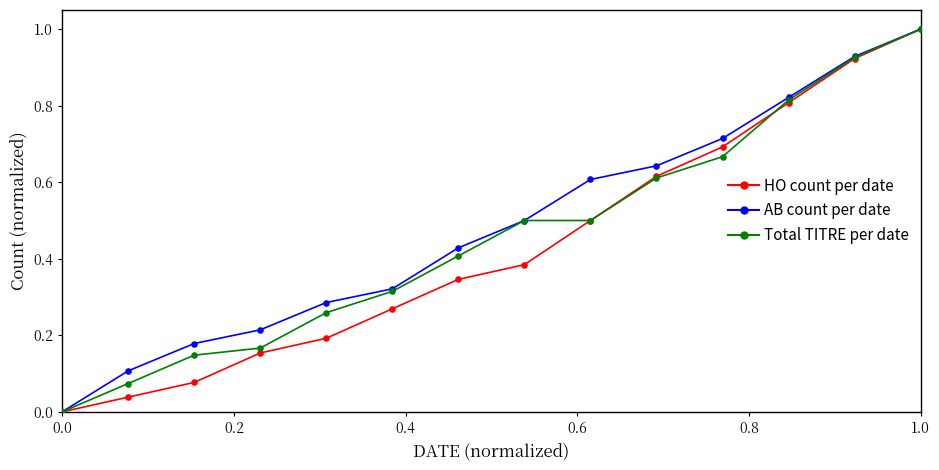

What is the greatest value displayed?

1.0